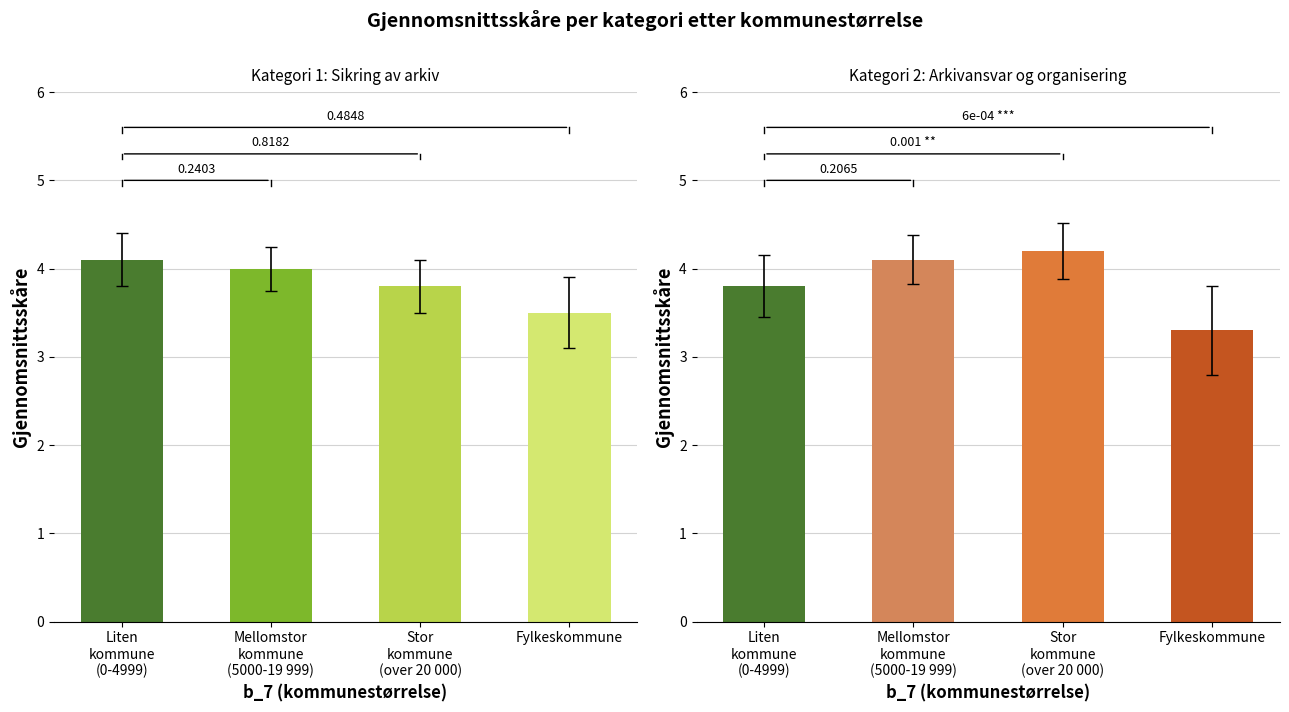

Reading left to right, list all the values displayed in this chart.

Kategori 1 skåre: 4.1	4.0	3.8	3.5
Kategori 2 skåre: 3.8	4.1	4.2	3.3